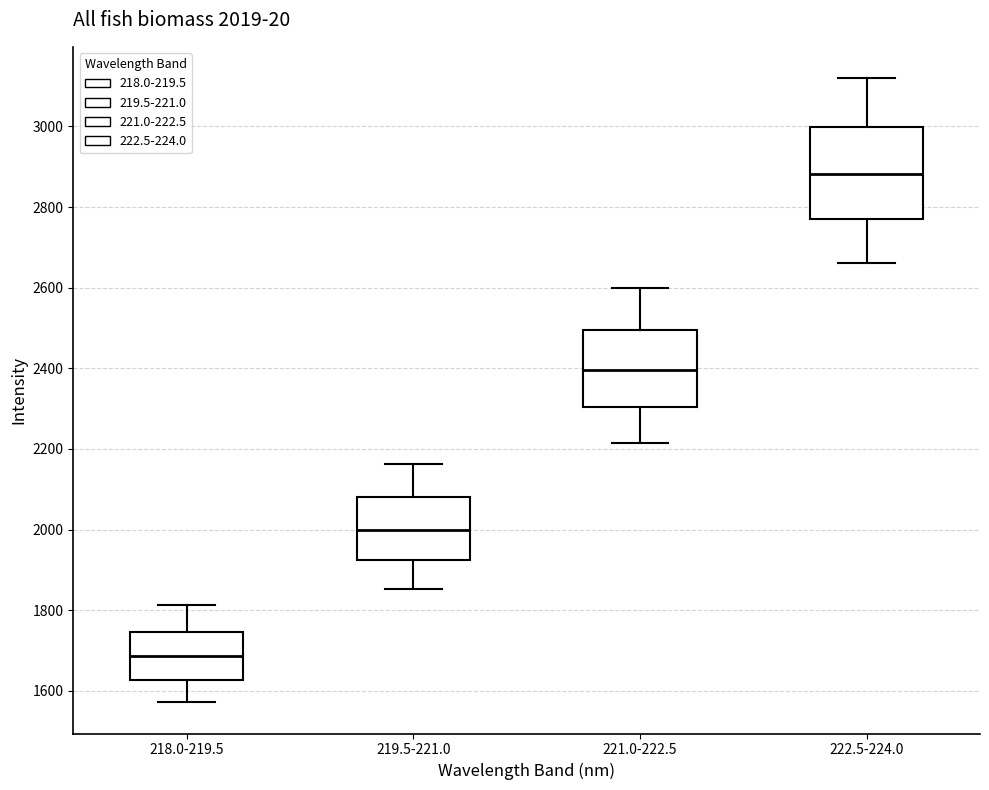

Which box's median line is the lowest?

218.0-219.5